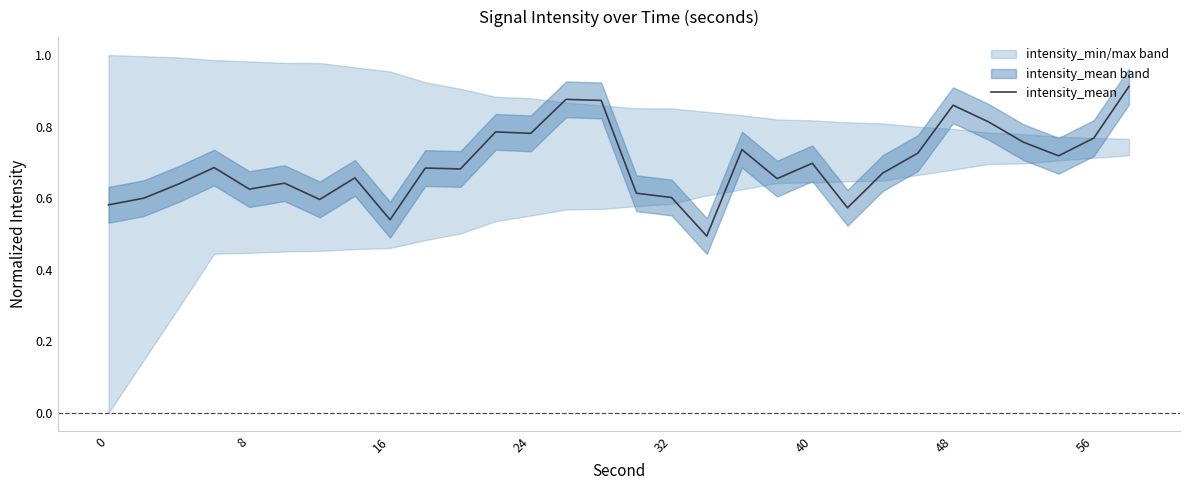

True or false: intensity_mean has a value of 0.7 at 40.

True